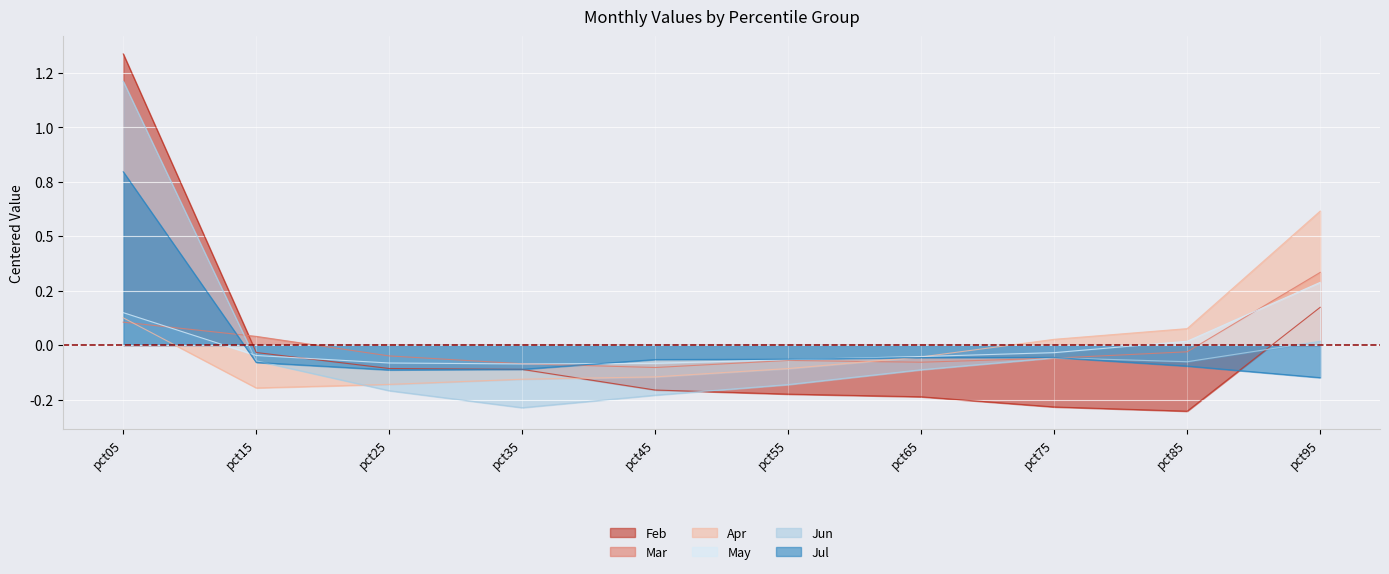

What are all the series names shown in the legend?

Feb, Mar, Apr, May, Jun, Jul